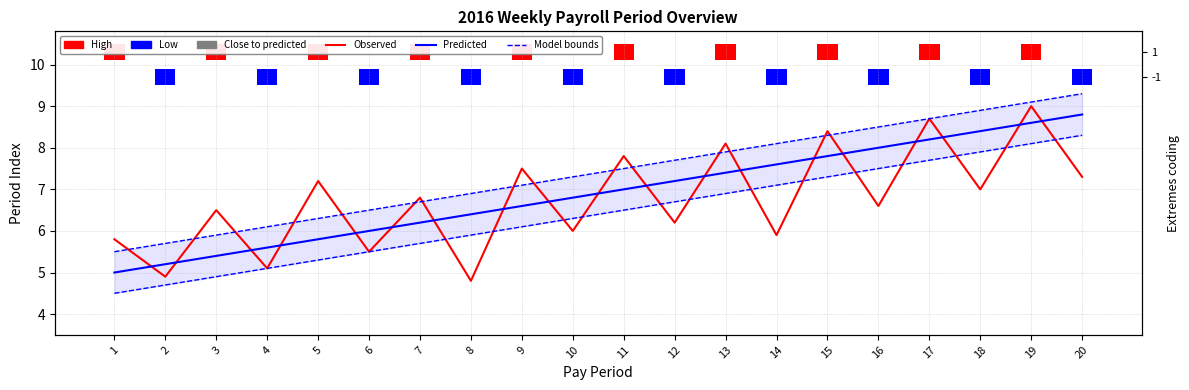

How many data points in Observed are above 6?

13